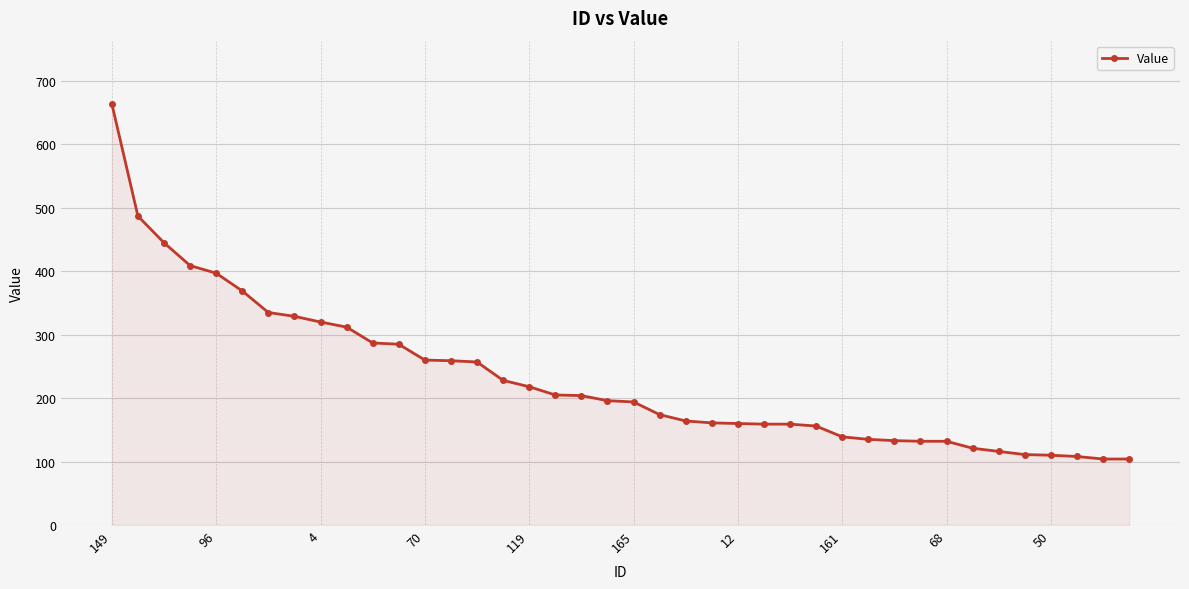

What is the average value?

231